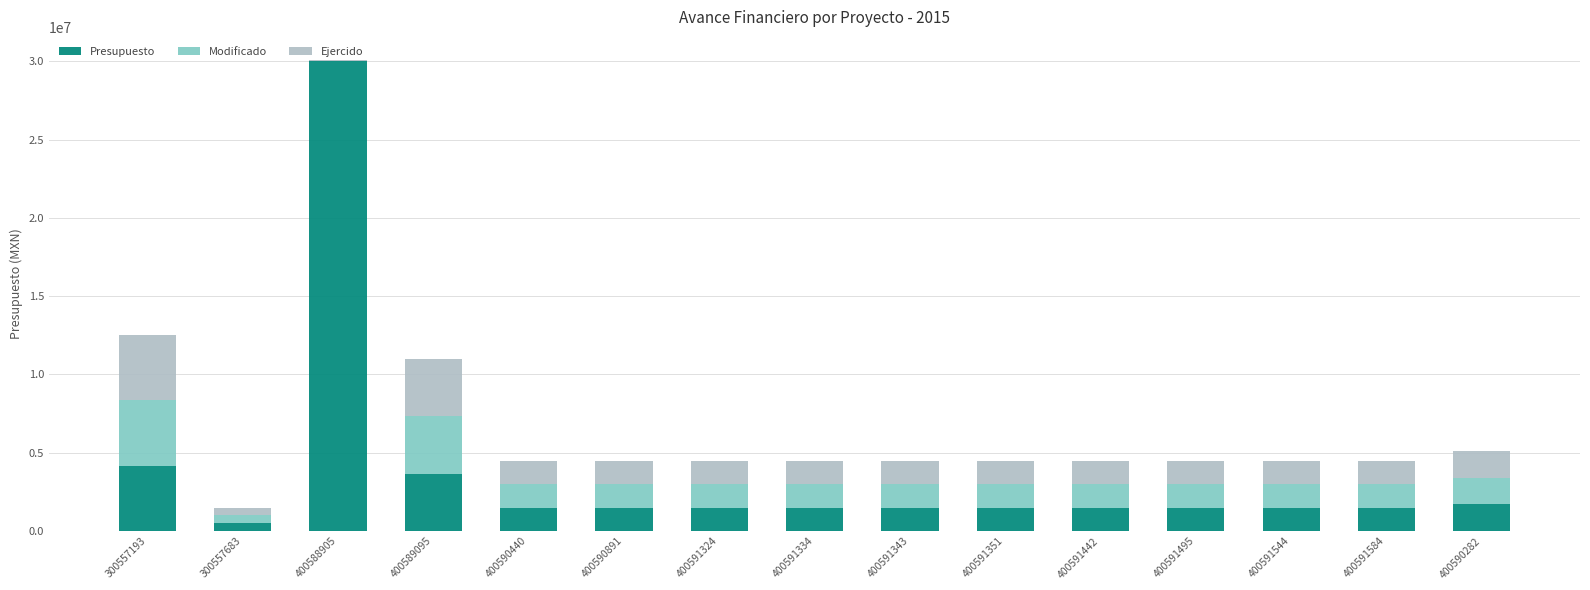

What is the highest value of the Presupuesto series?

30000000.0